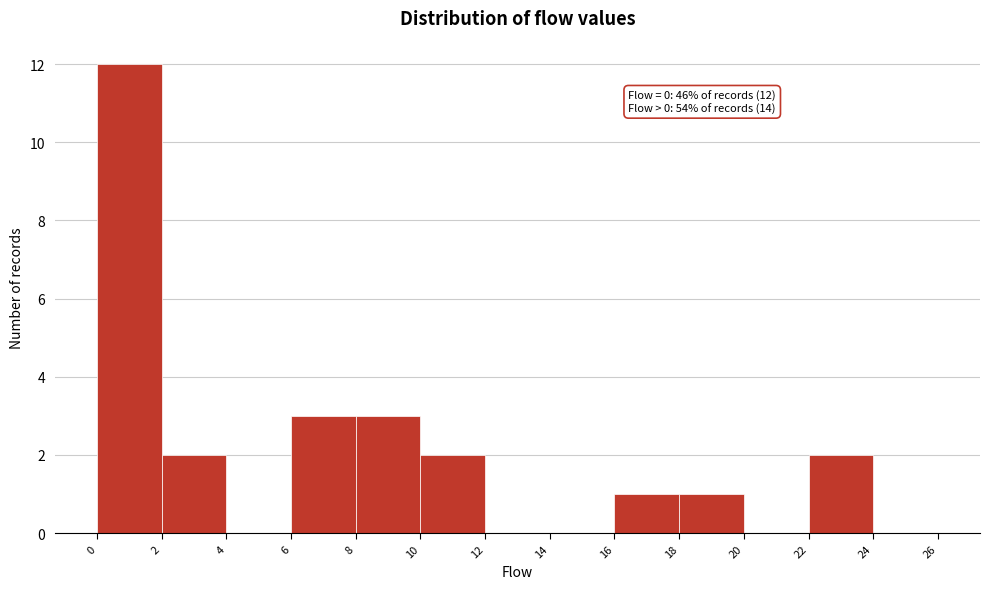

Which range on the x-axis has the tallest bar?

0 to 2